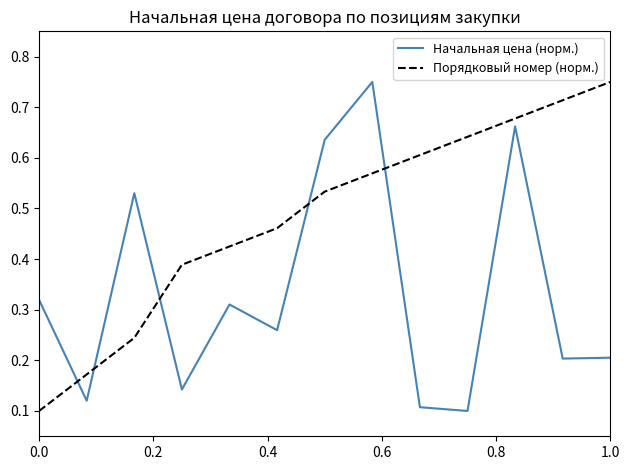

True or false: Начальная цена (норм.) and Порядковый номер (норм.) intersect in this chart.

True